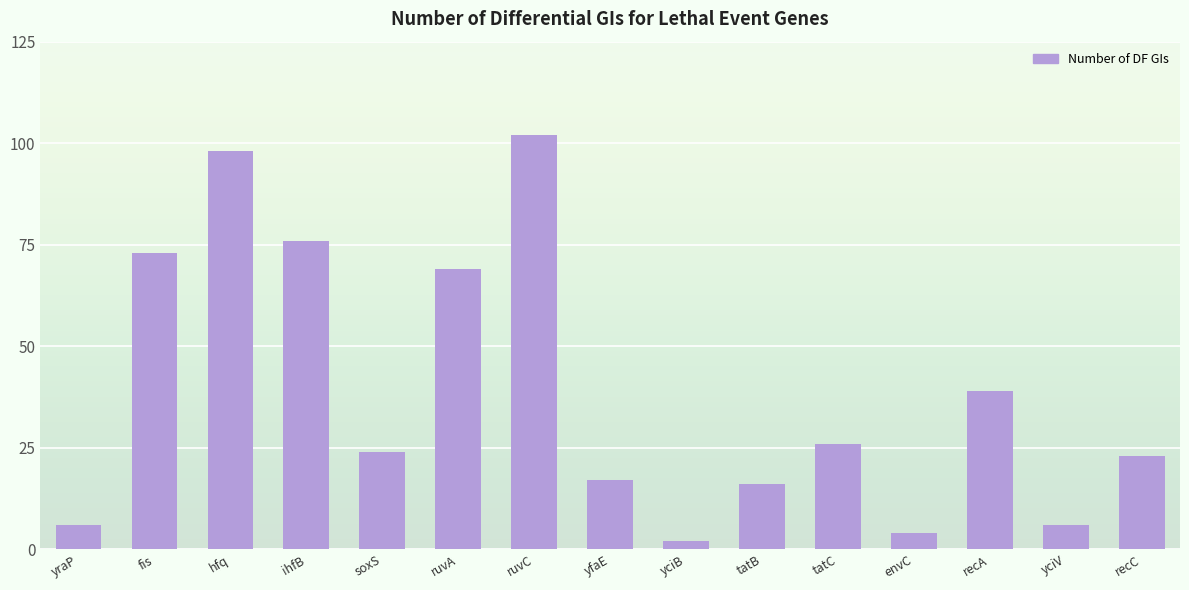

What is the label of the 13th bar from the left?

recA